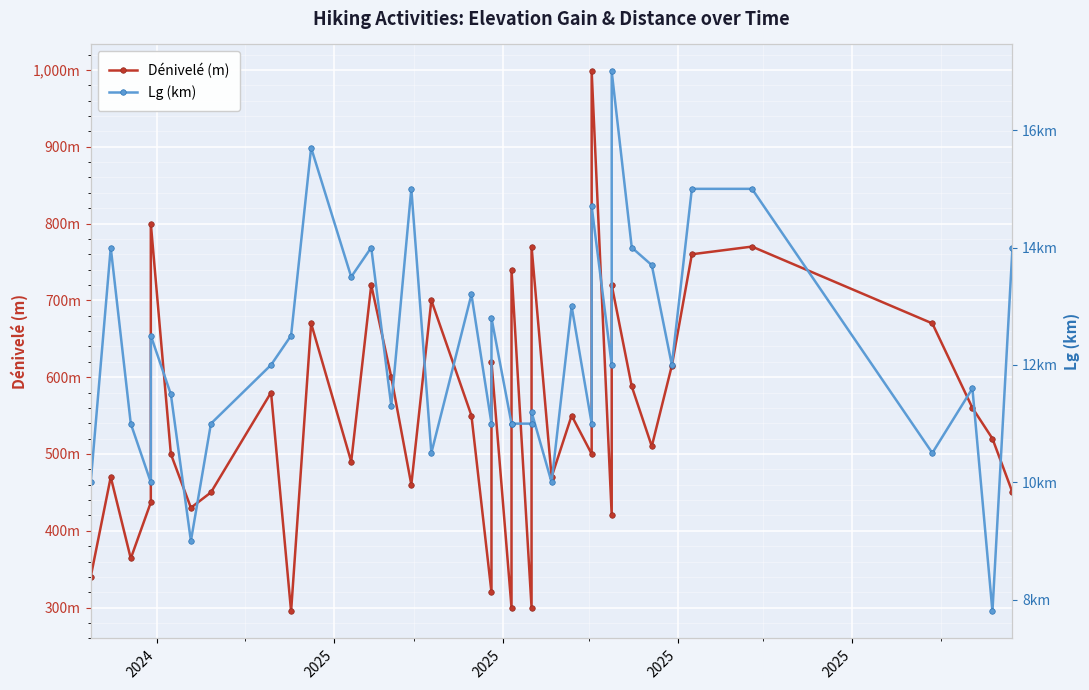

True or false: Lg (km) and Dénivelé (m) cross at least once.

False